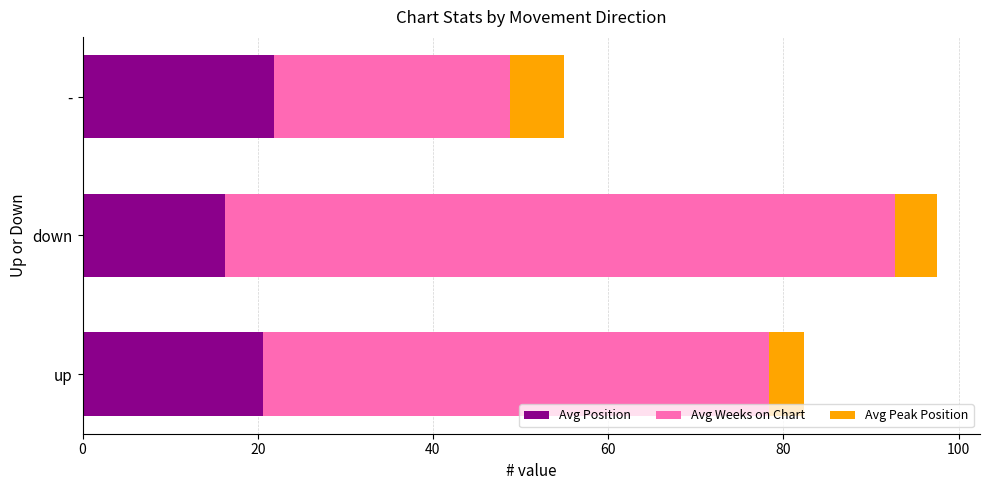

At which label does Avg Position reach its minimum?

down